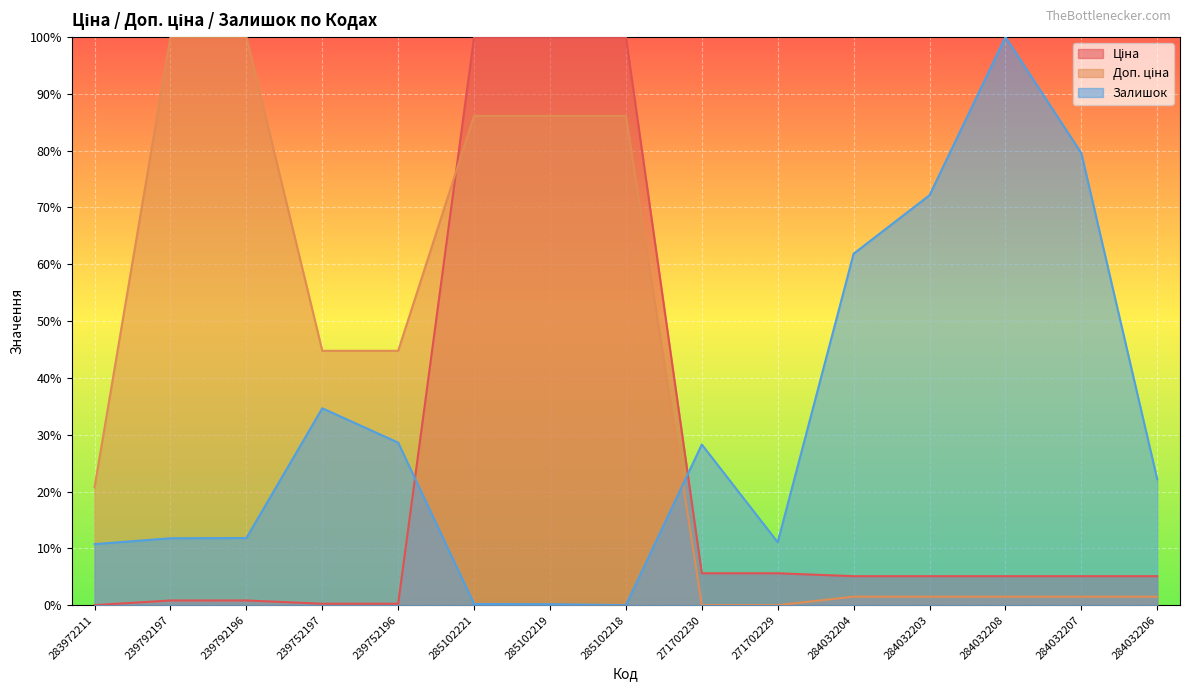

What are all the series names shown in the legend?

Ціна, Доп. ціна, Залишок